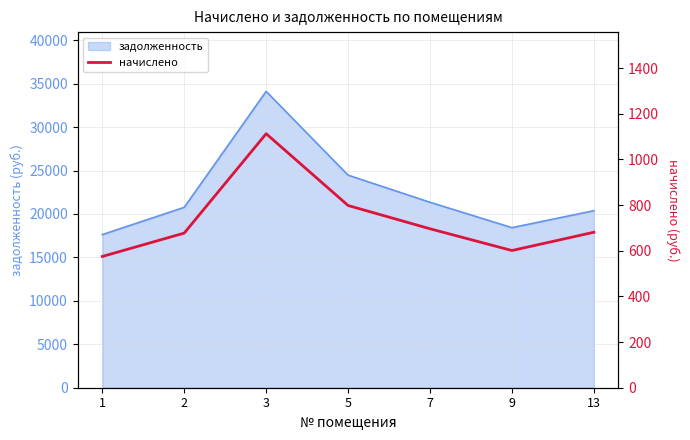

What is the difference between the second highest and minimum values?

223.2